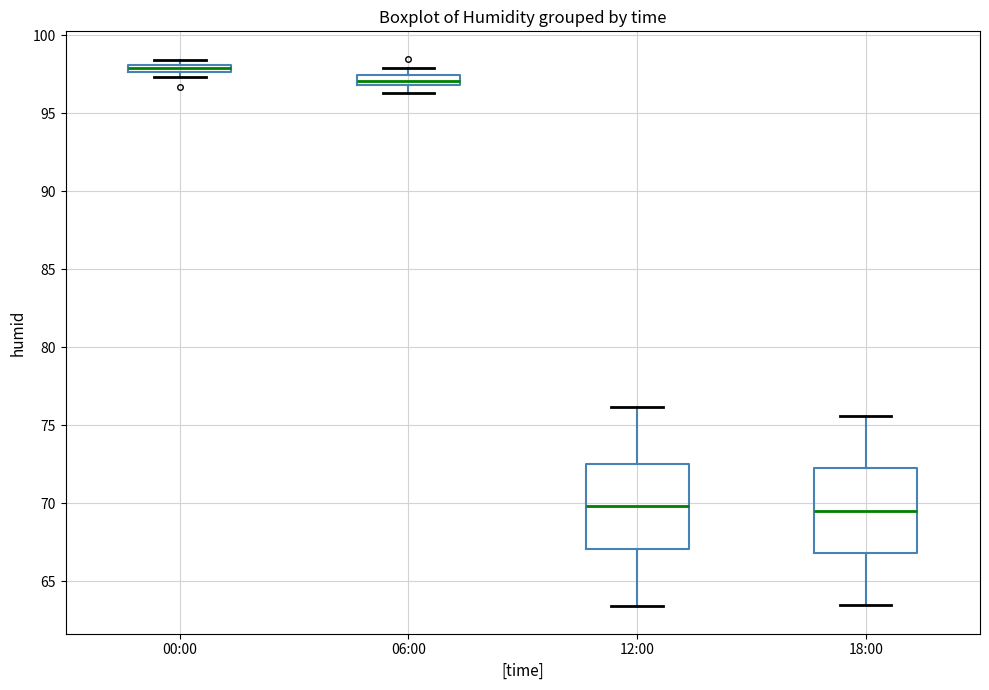

Where does the median line of the box for 12:00 sit on the y-axis? The values are not printed on the chart, so give them approximately, as read against the axis.

70.0